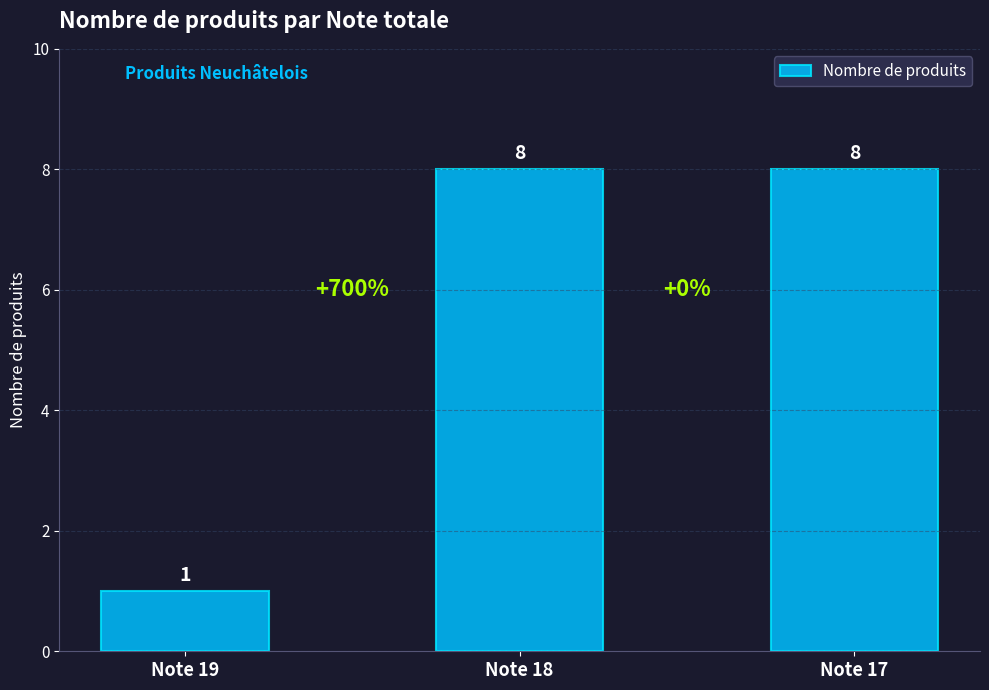

Reading right to left, what are all the values shown in this chart?

8	8	1